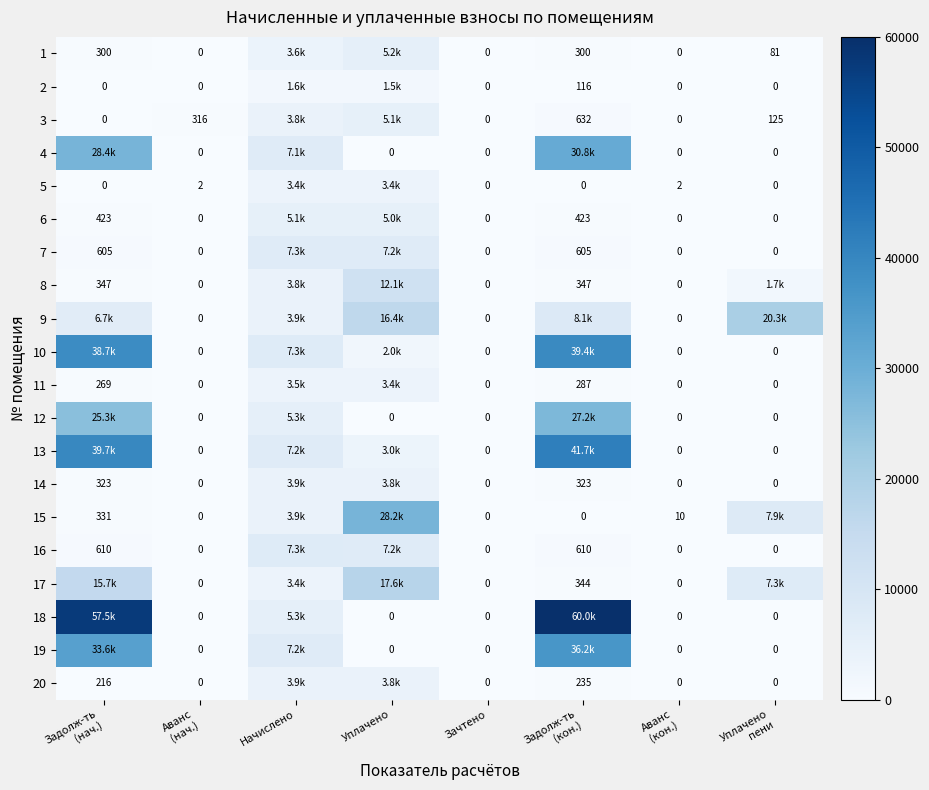

List the labels in order of 1 value, largest first.

Уплачено, Начислено, Задолж-ть (нач.), Задолж-ть (кон.), Уплачено пени, Аванс (нач.), Зачтено, Аванс (кон.)